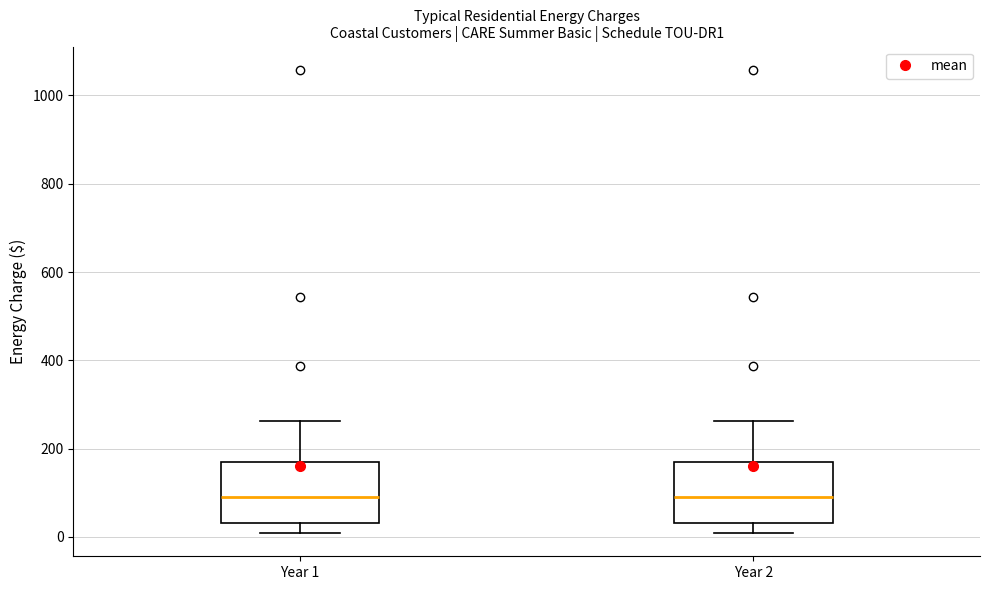

Reading left to right, transcribe this box plot: for each box, give where its median line is, the range the box spans, and where its two whiskers end, as read against the y-axis. The values are not printed on the chart, so give them approximately, as read against the axis.

Year 1: median 100, box 40 to 160, whiskers 0 to 260
Year 2: median 100, box 40 to 160, whiskers 0 to 260